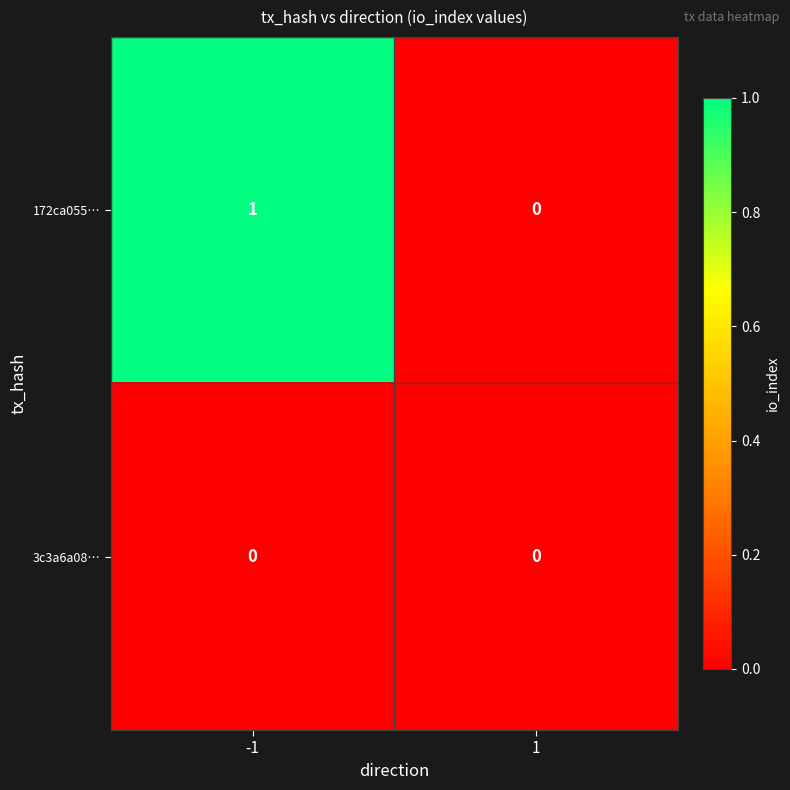

Reading left to right, what are all the values shown in this chart?

172ca055…: 1	0
3c3a6a08…: 0	0